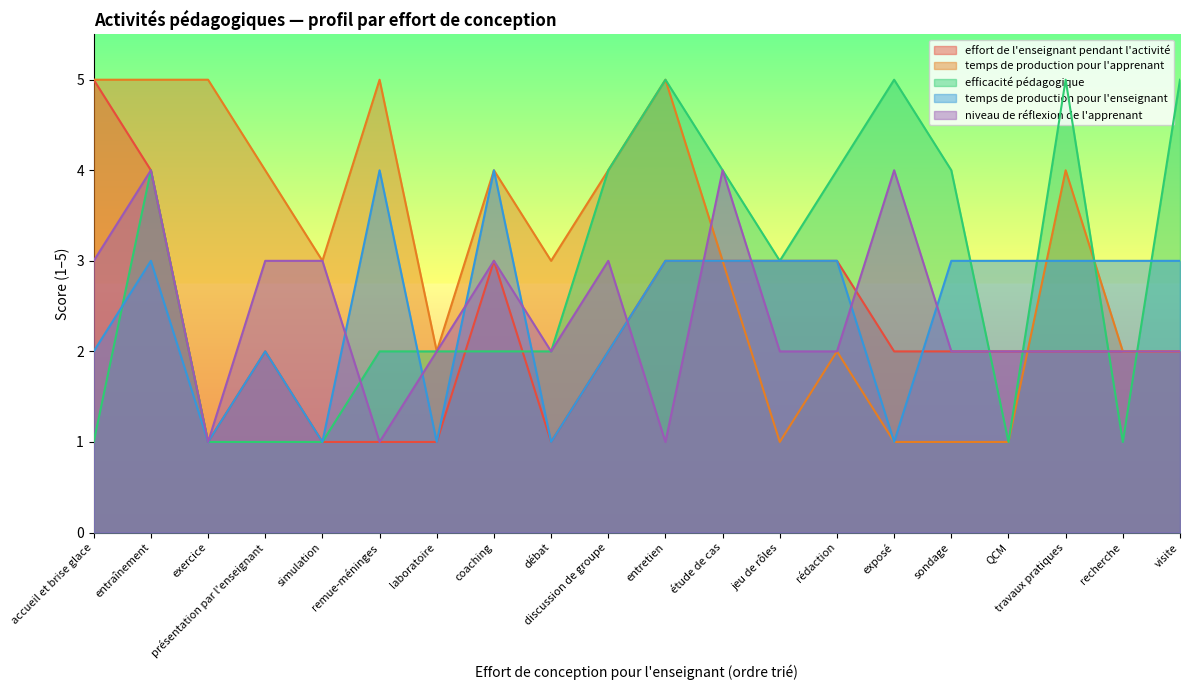

What position from the left is visite?

20